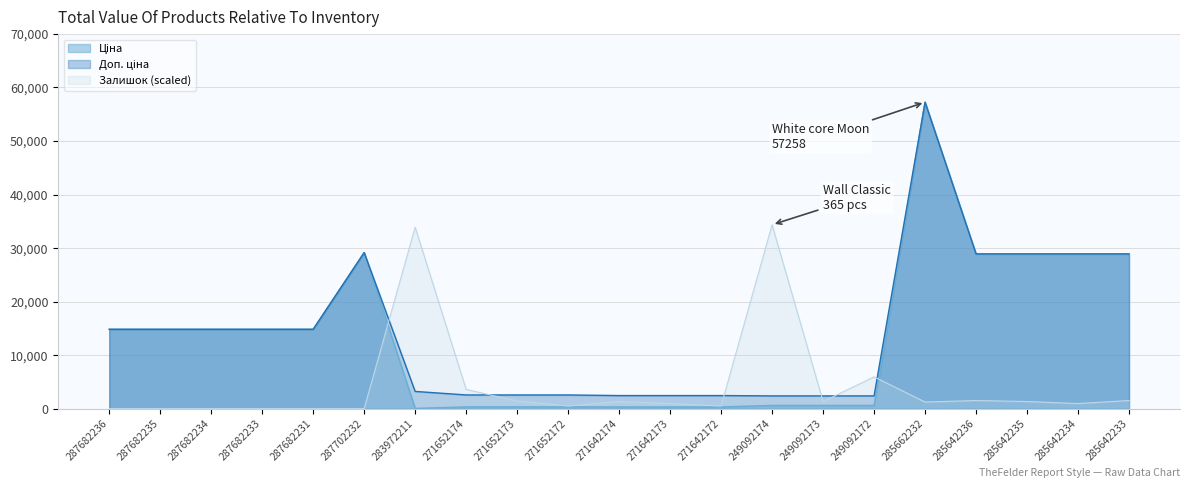

The Доп. ціна series shows 2366.5 at 249092173. True or false?

True